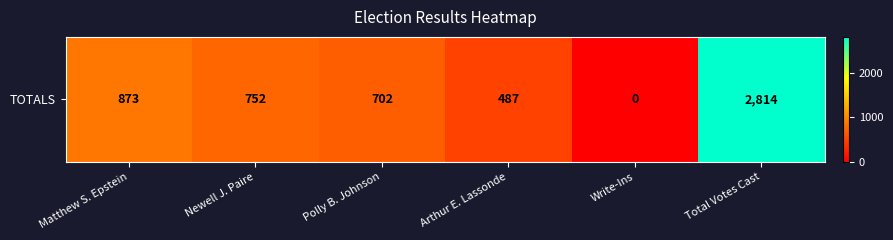

What is the change in value from Arthur E. Lassonde to Write-Ins?

-487